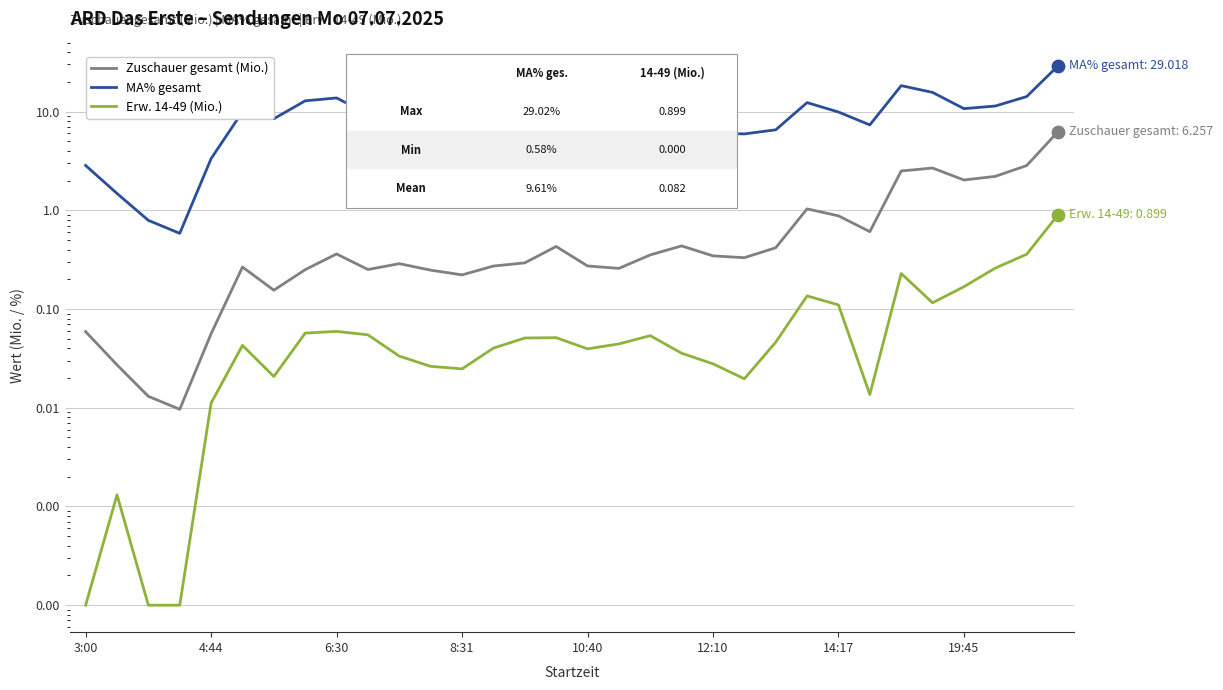

Which series has the largest Y range (max minus min)?

MA% gesamt